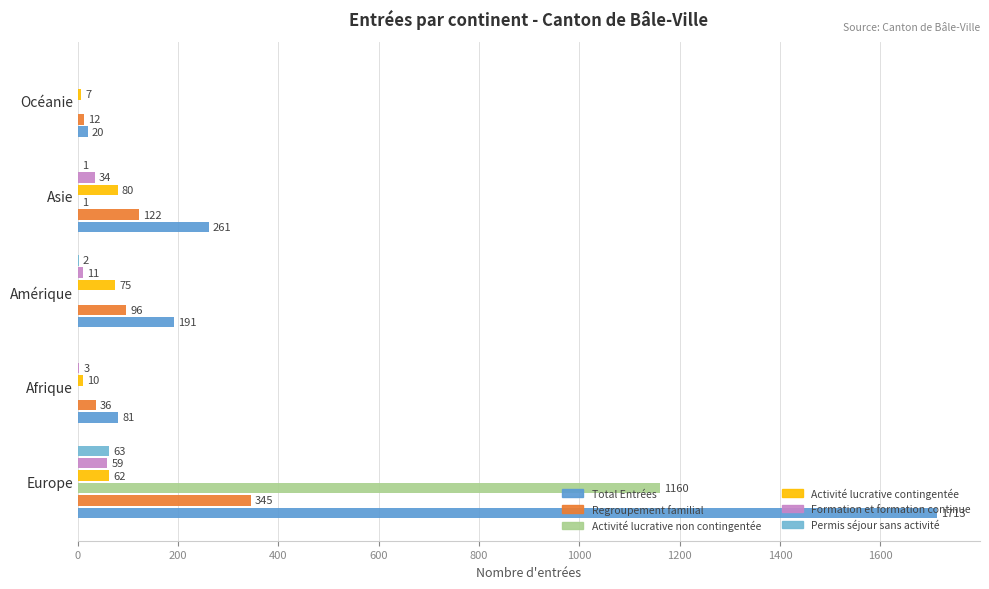

At how many categories does at least one series exceed 776?

1